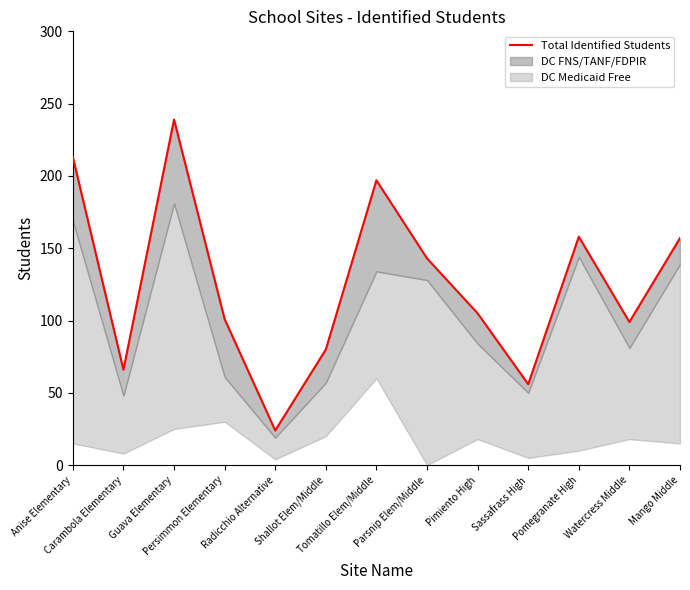

What is the difference between the maximum and minimum values?

215